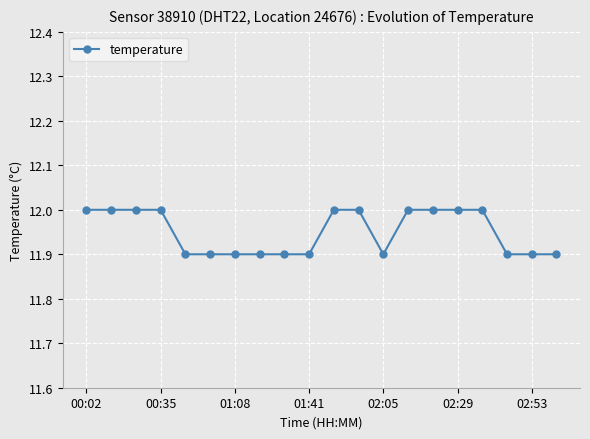

Reading right to left, transcribe all the data shown in this chart.

11.9	11.9	11.9	12.0	12.0	12.0	12.0	11.9	12.0	12.0	11.9	11.9	11.9	11.9	11.9	11.9	12.0	12.0	12.0	12.0